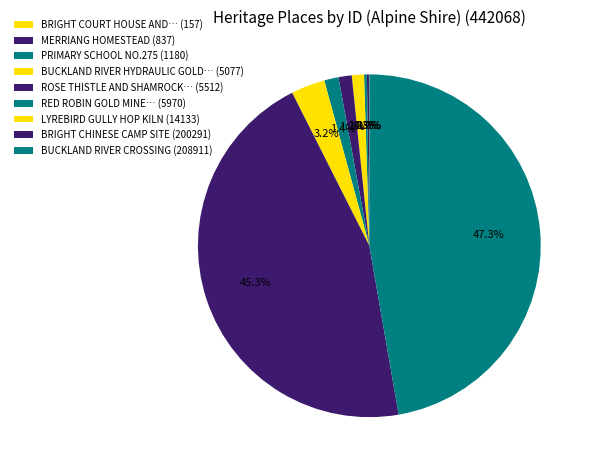

Is there a majority slice in this chart?

No